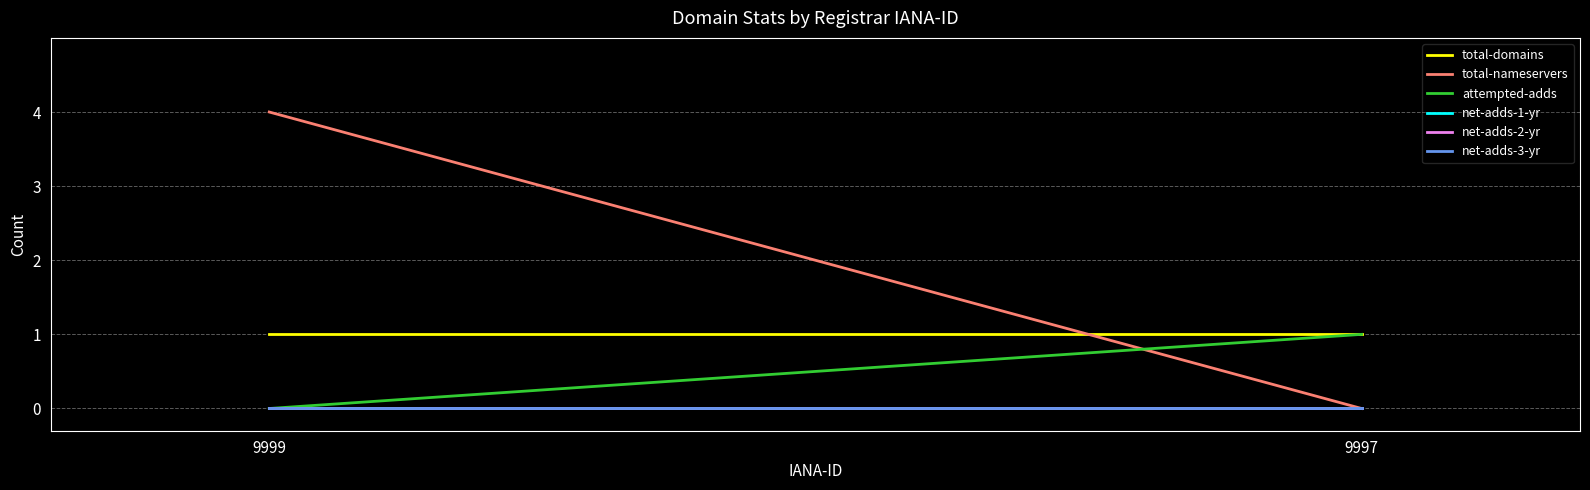

Which series has the largest total across all categories?

total-nameservers